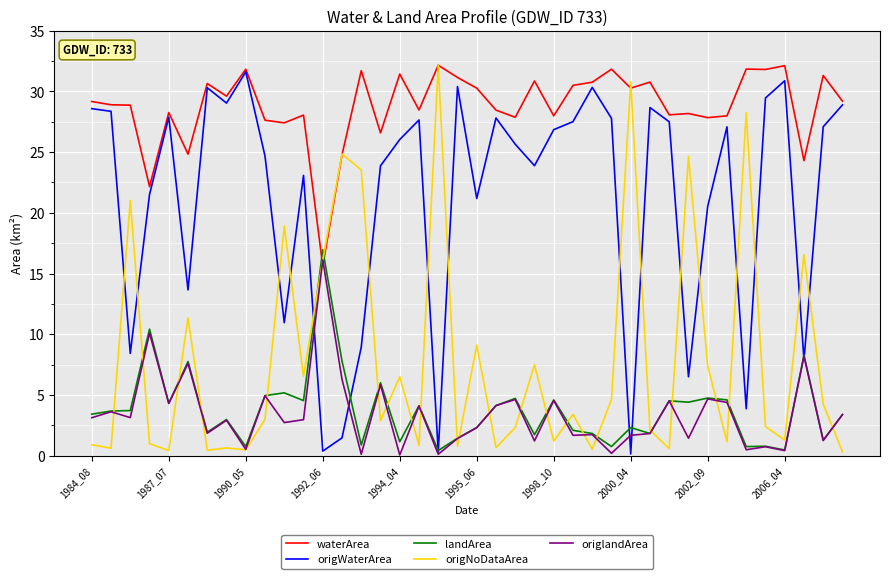

What is the highest value of the landArea series?

17.0